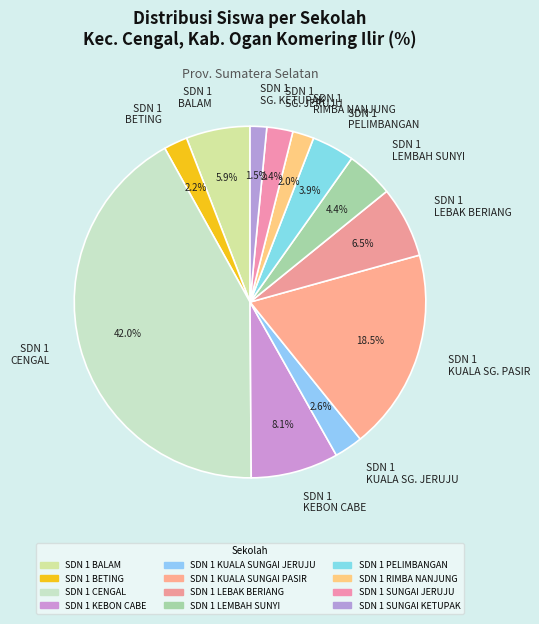

Which has a higher value, SDN 1 LEBAK BERIANG or SDN 1 LEMBAH SUNYI?

SDN 1 LEBAK BERIANG